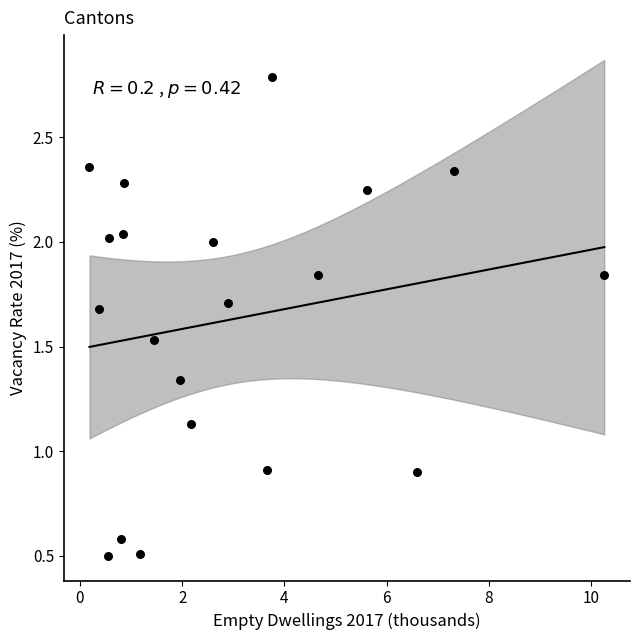

What is the range of X values (max minus min)?

10.1